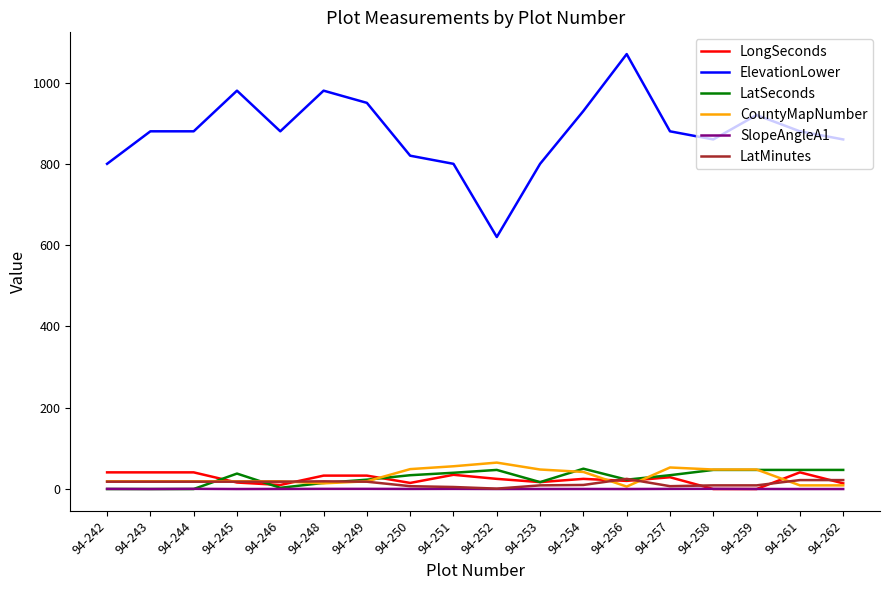

How many lines are shown in the chart?

6